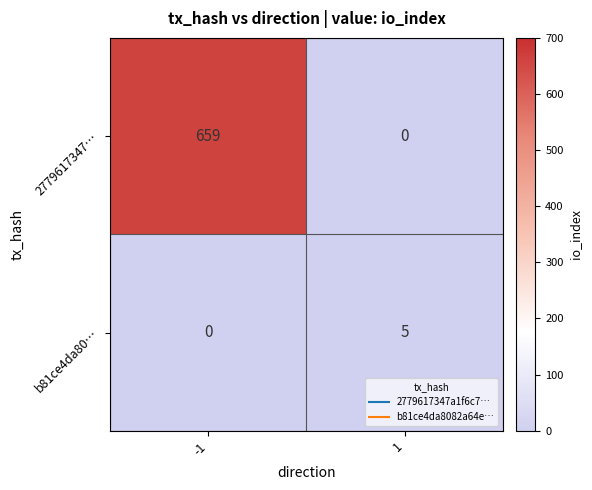

What is the total value across all series at 1?

5